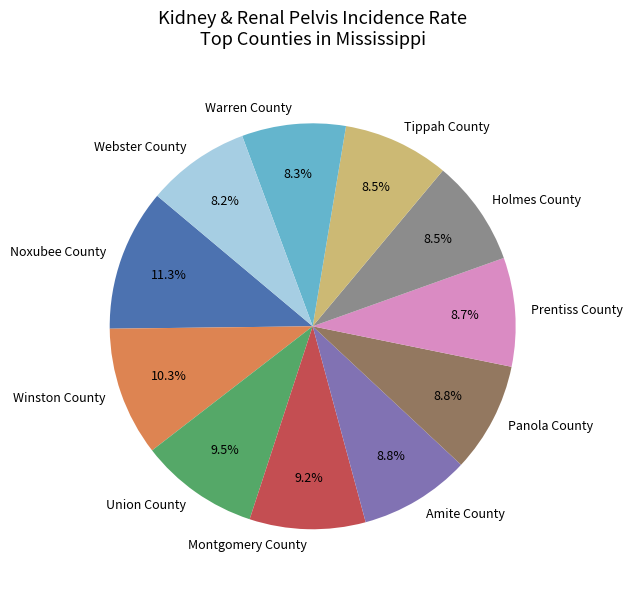

Which slice is the largest?

Noxubee County